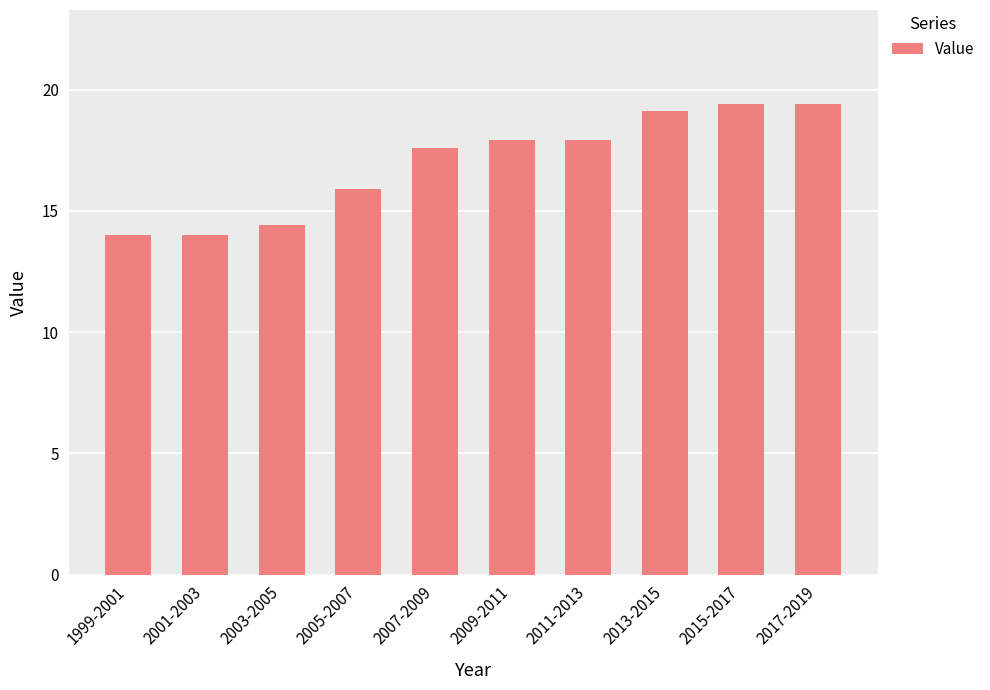

How many data points are above 17?

6